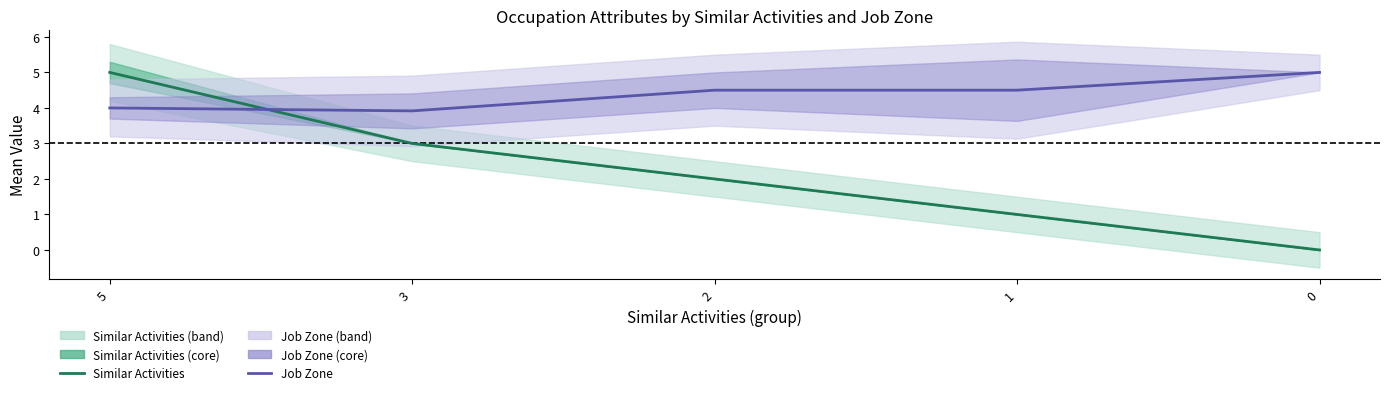

At which label does Similar Activities first exceed 2?

5